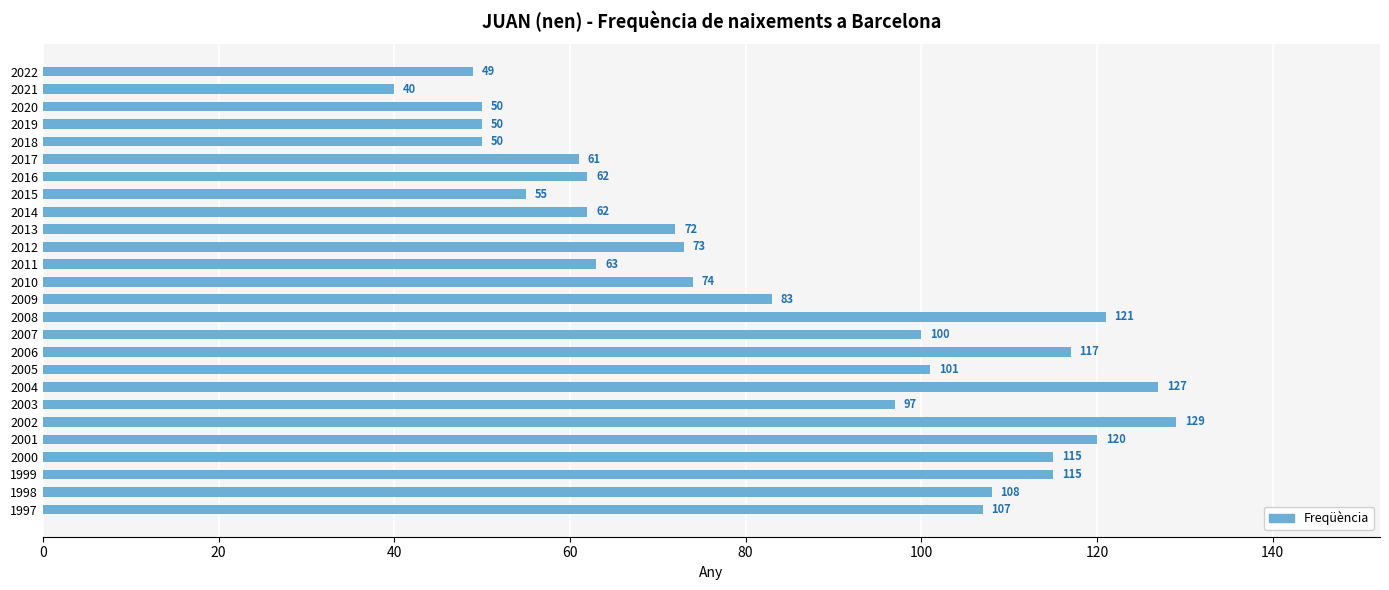

Count the number of data series in this chart.

1